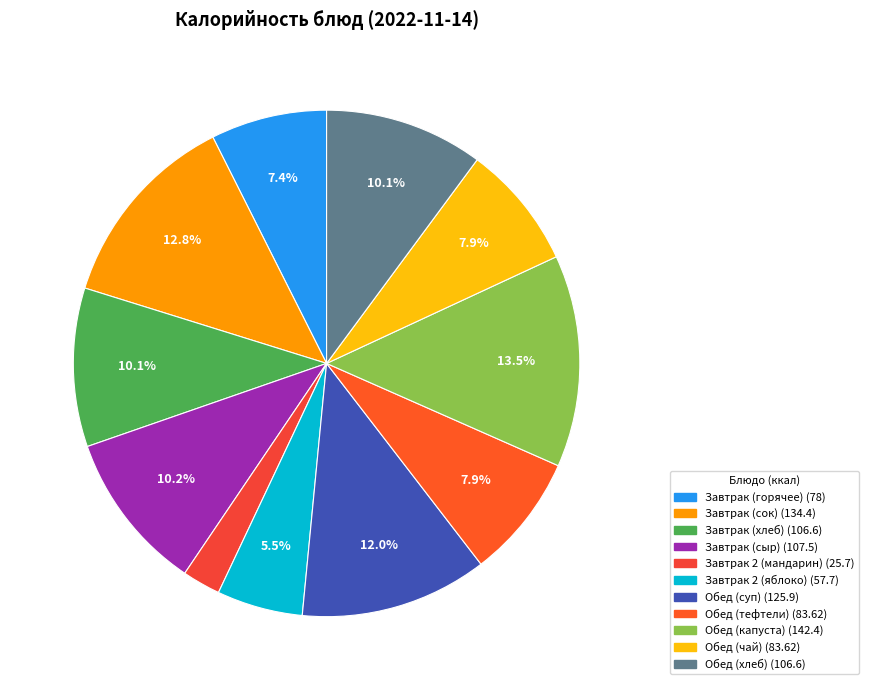

How many segments does this pie chart have?

11